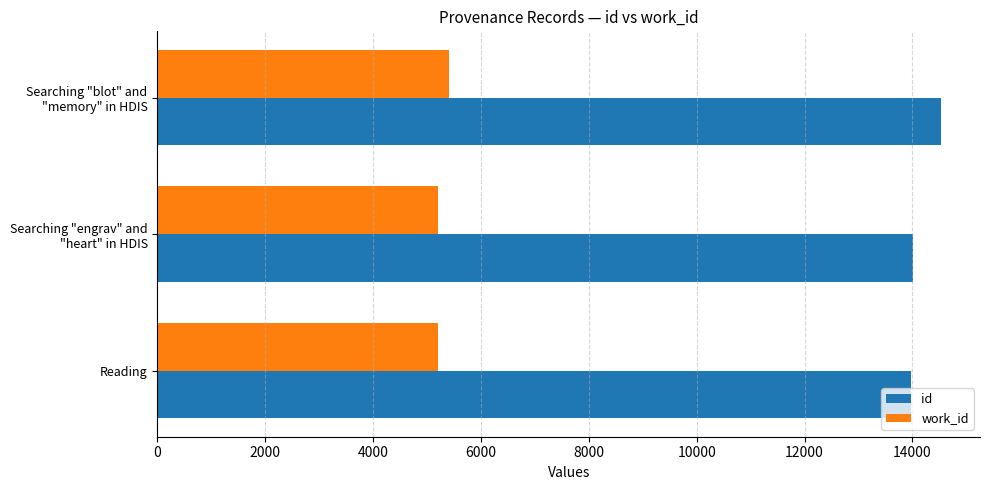

What are all the series names shown in the legend?

id, work_id